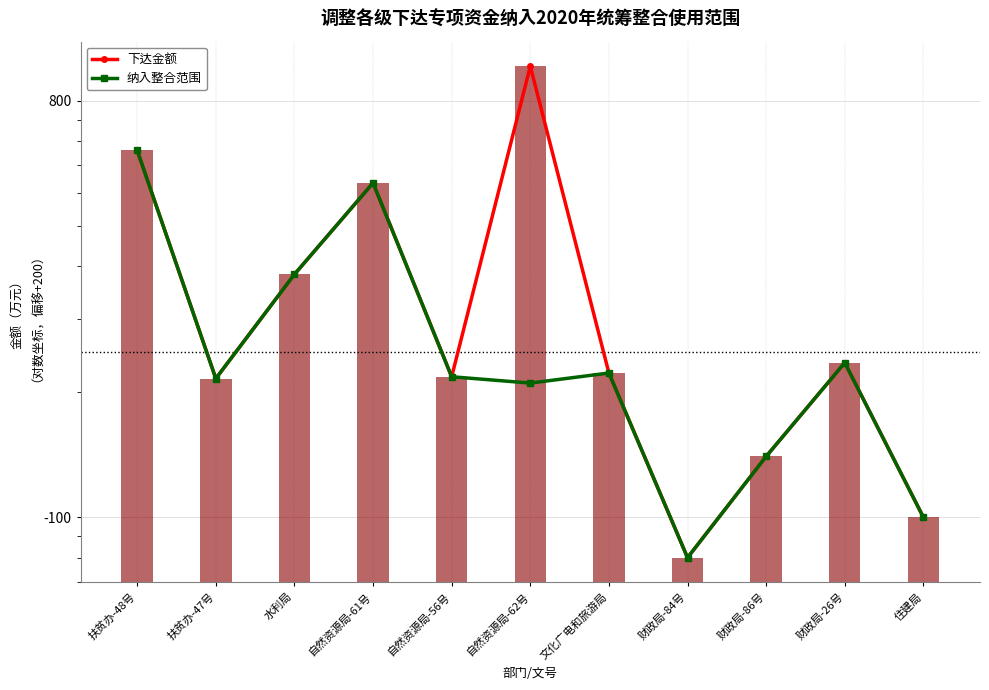

Which series changed the most between 扶贫办-48号 and 自然资源局-61号?

下达金额